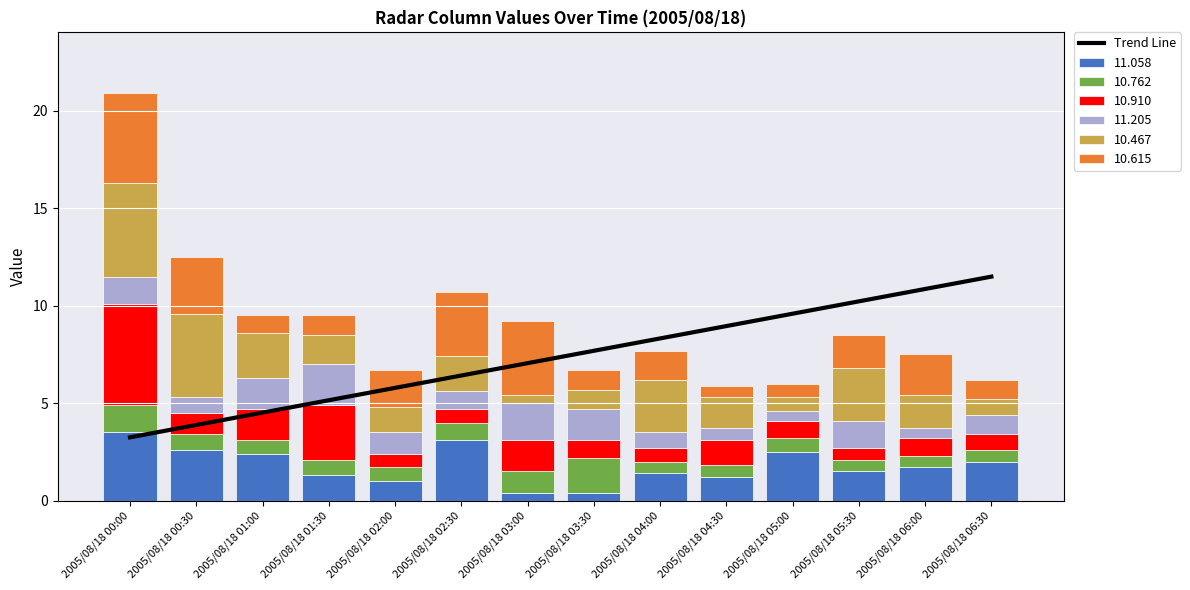

What value does the data have at 2005/08/18 00:30?

3.9